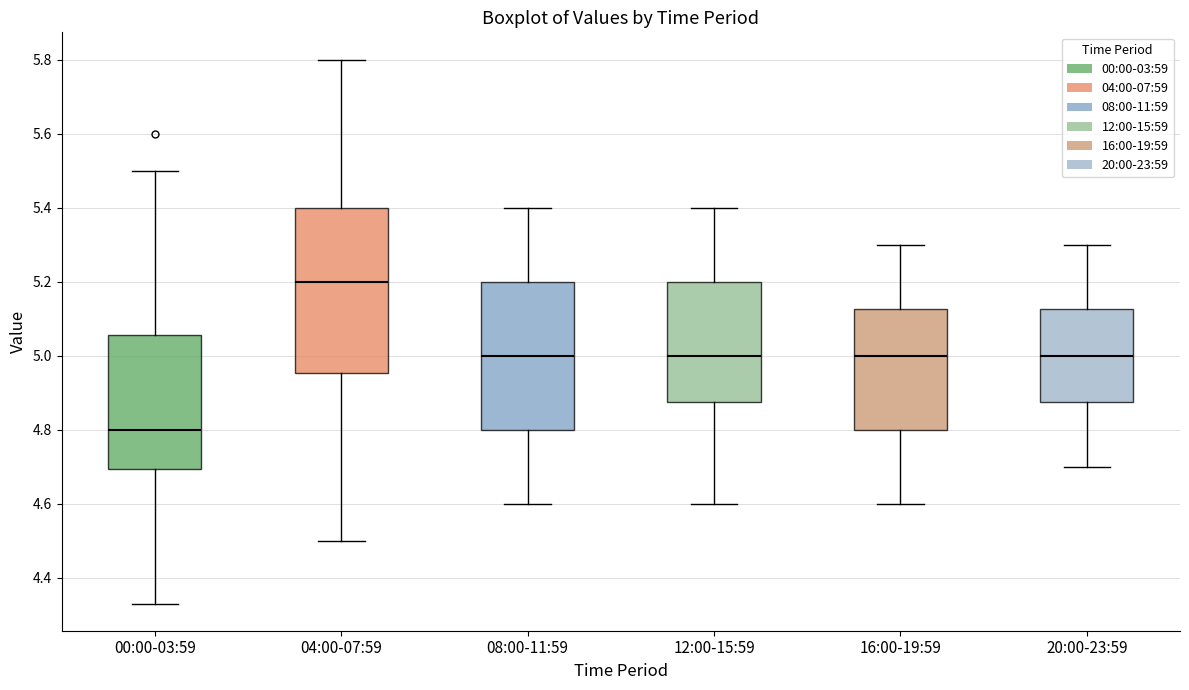

Which box has the lowest median line?

00:00-03:59